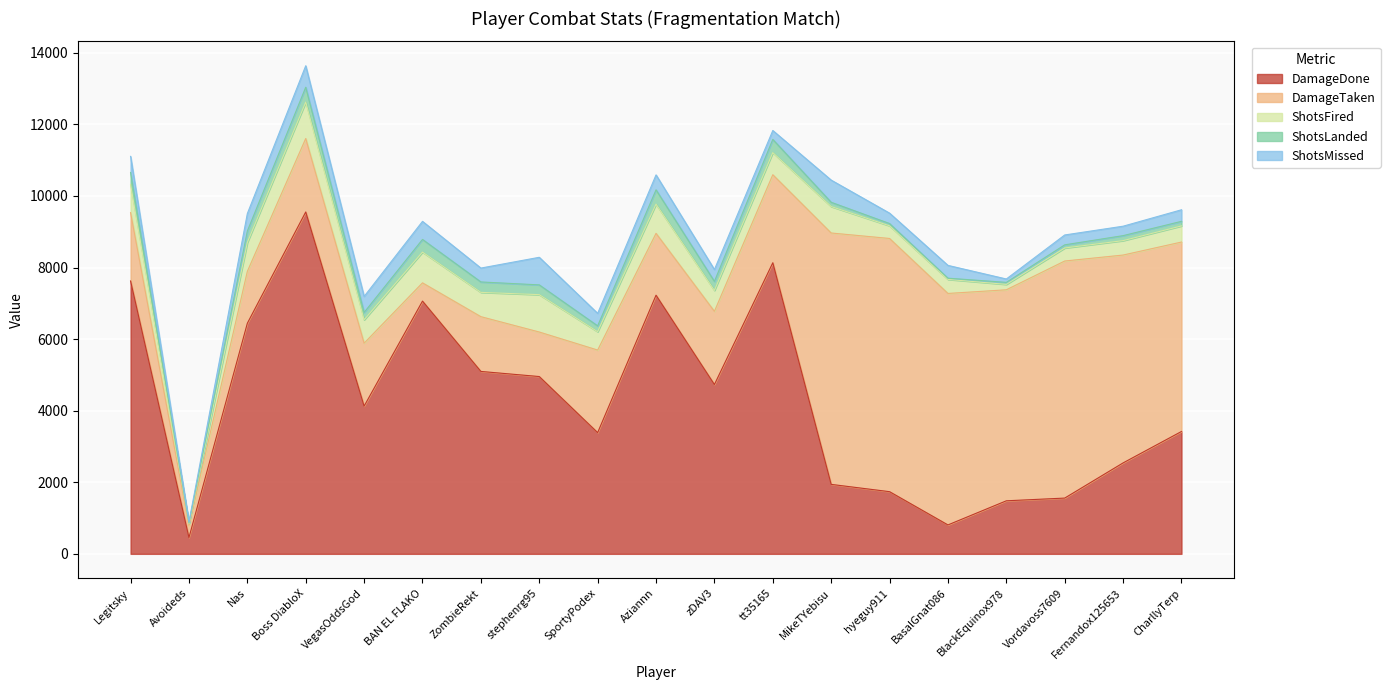

How many interior local valleys does the ShotsMissed series have?

8